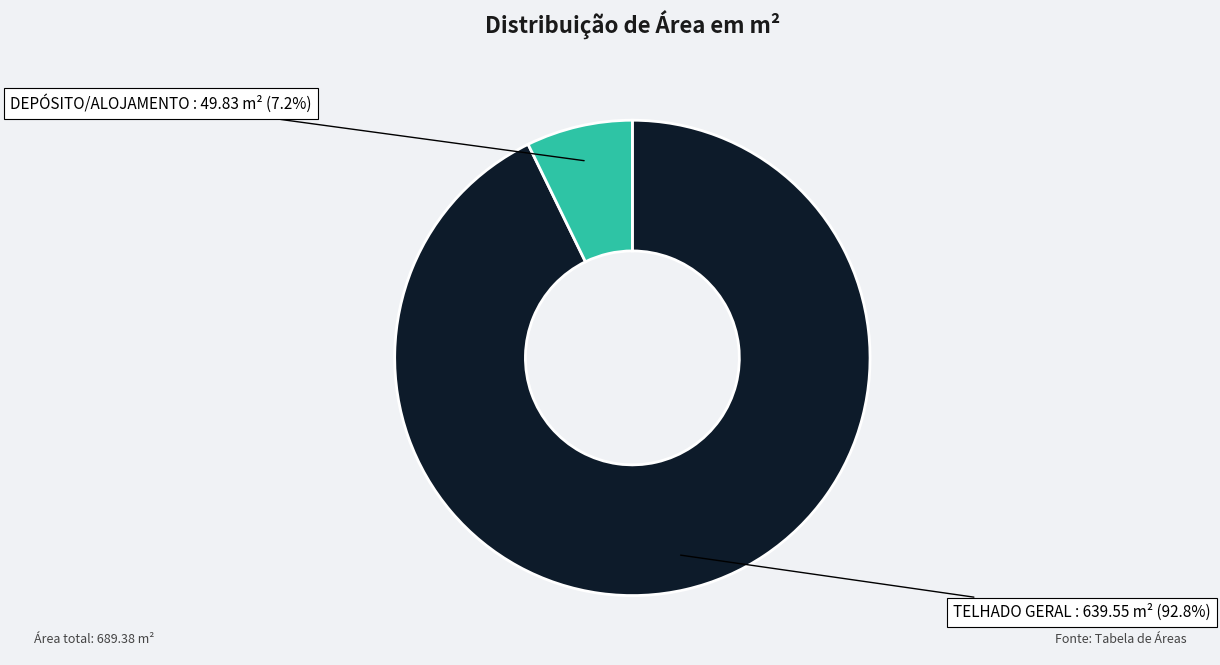

How many segments does this pie chart have?

2